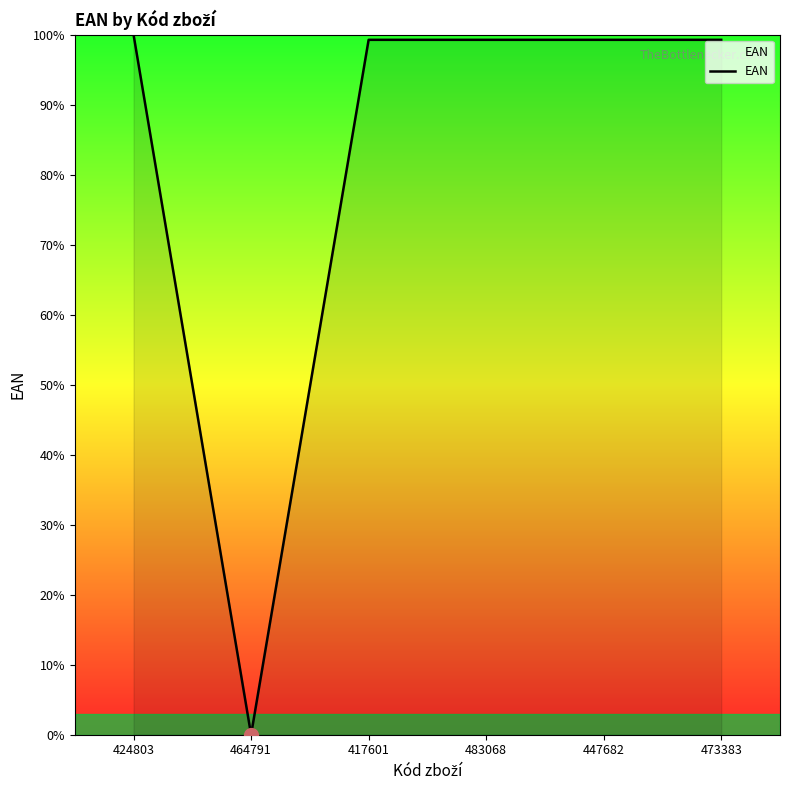

At which category does the data reach its first local valley?

464791